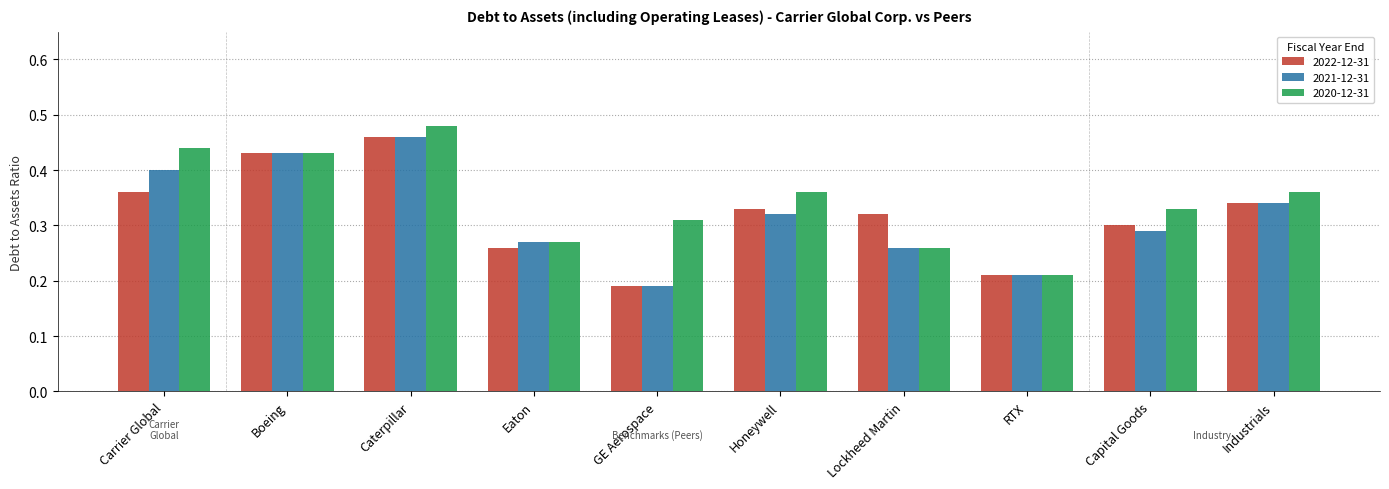

Which category has the lowest value in the 2022-12-31 series?

GE Aerospace